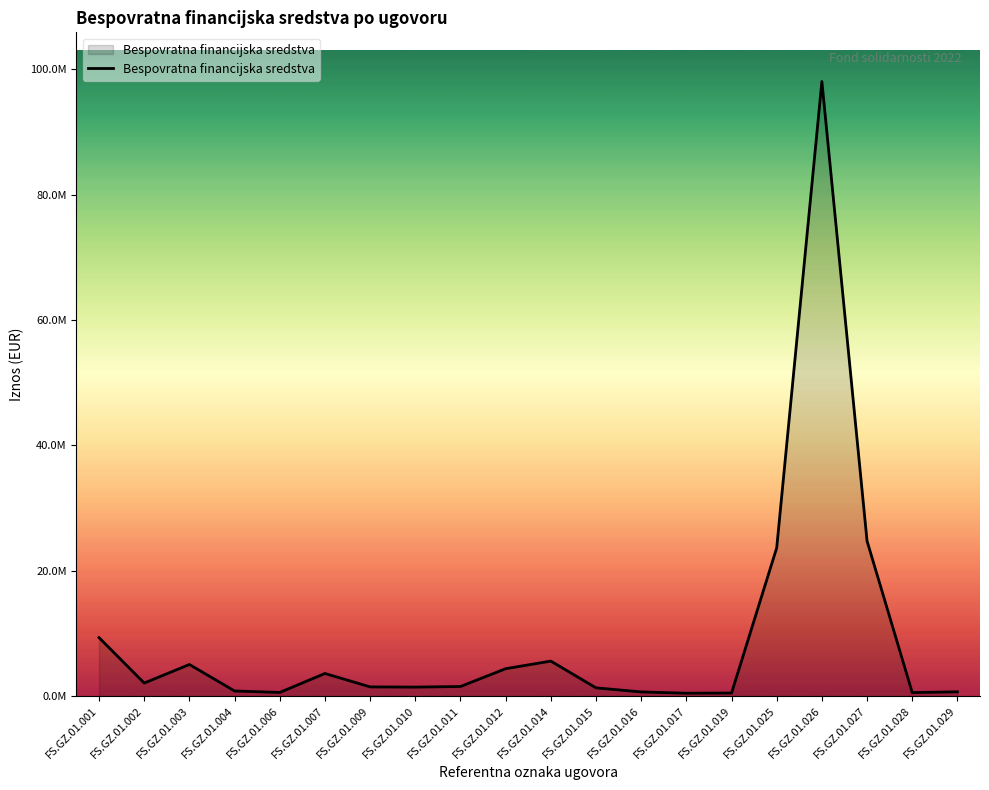

Reading left to right, list all the values displayed in this chart.

FS.GZ.01.001=9310218.2	FS.GZ.01.002=2068054.5	FS.GZ.01.003=5028205.8	FS.GZ.01.004=802097.4	FS.GZ.01.006=567840.3	FS.GZ.01.007=3595079.6	FS.GZ.01.009=1453863.0	FS.GZ.01.010=1422142.5	FS.GZ.01.011=1516199.0	FS.GZ.01.012=4357827.3	FS.GZ.01.014=5571622.9	FS.GZ.01.015=1300280.5	FS.GZ.01.016=651986.8	FS.GZ.01.017=446111.5	FS.GZ.01.019=475864.8	FS.GZ.01.025=23639940.6	FS.GZ.01.026=98057334.3	FS.GZ.01.027=24725973.8	FS.GZ.01.028=548286.9	FS.GZ.01.029=667504.2